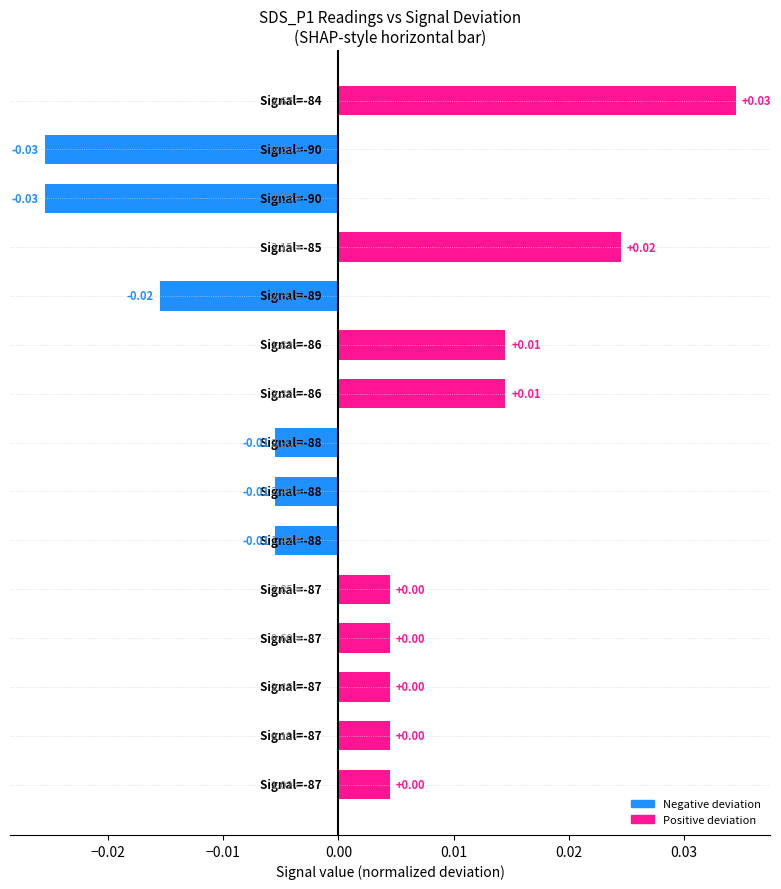

How many values are below 0?

6